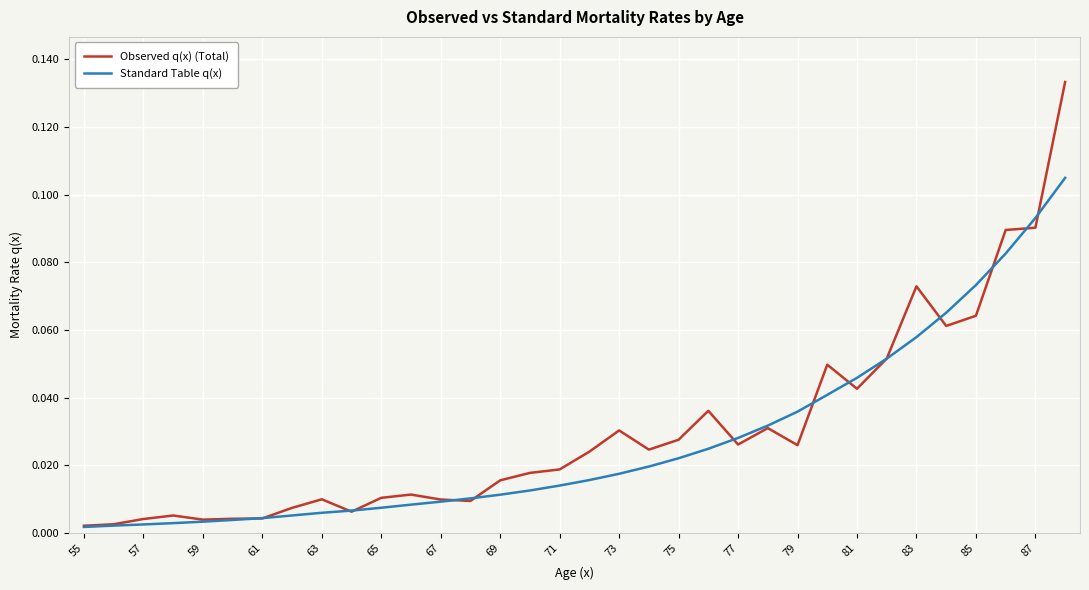

Rank the series by their average value, from lowest to highest.

Standard Table q(x), Observed q(x) (Total)